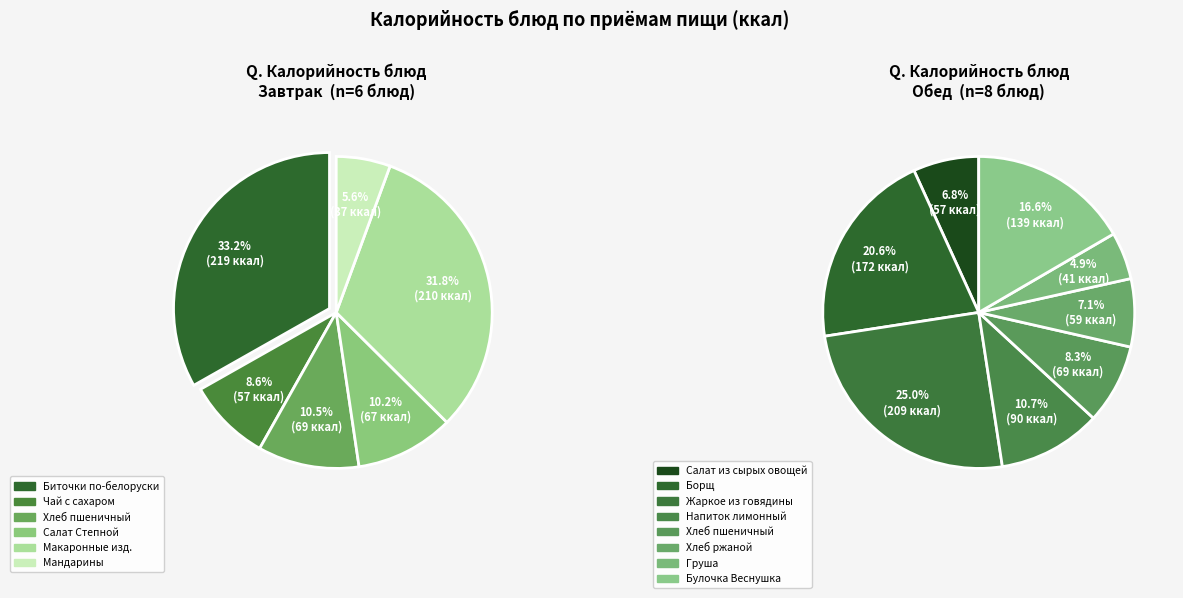

Does Напиток лимонный represent more than half of the total?

No